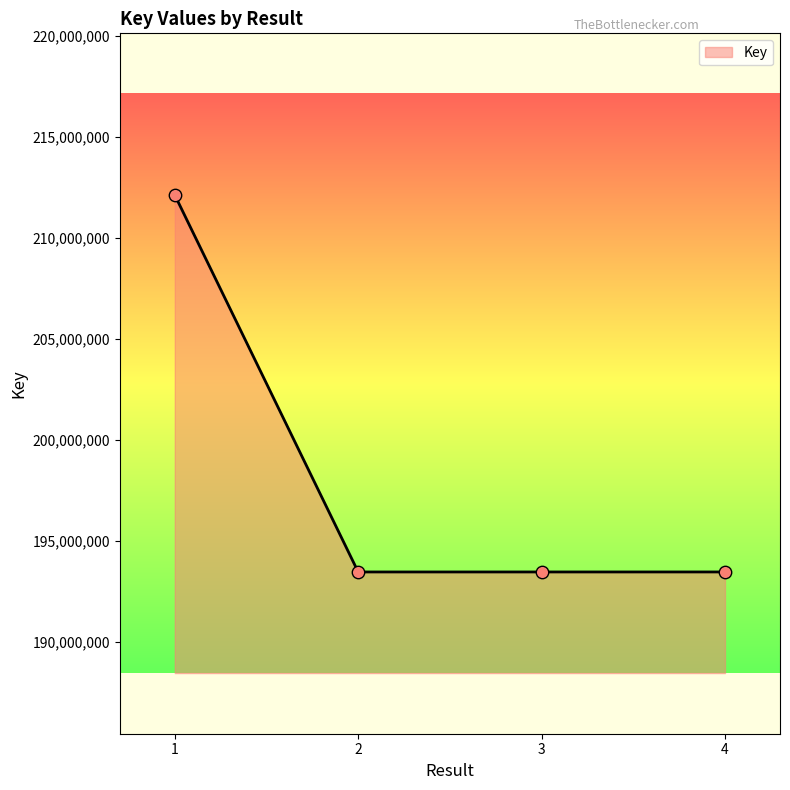

What is the ratio of the value at 2 to the value at 1?

0.9